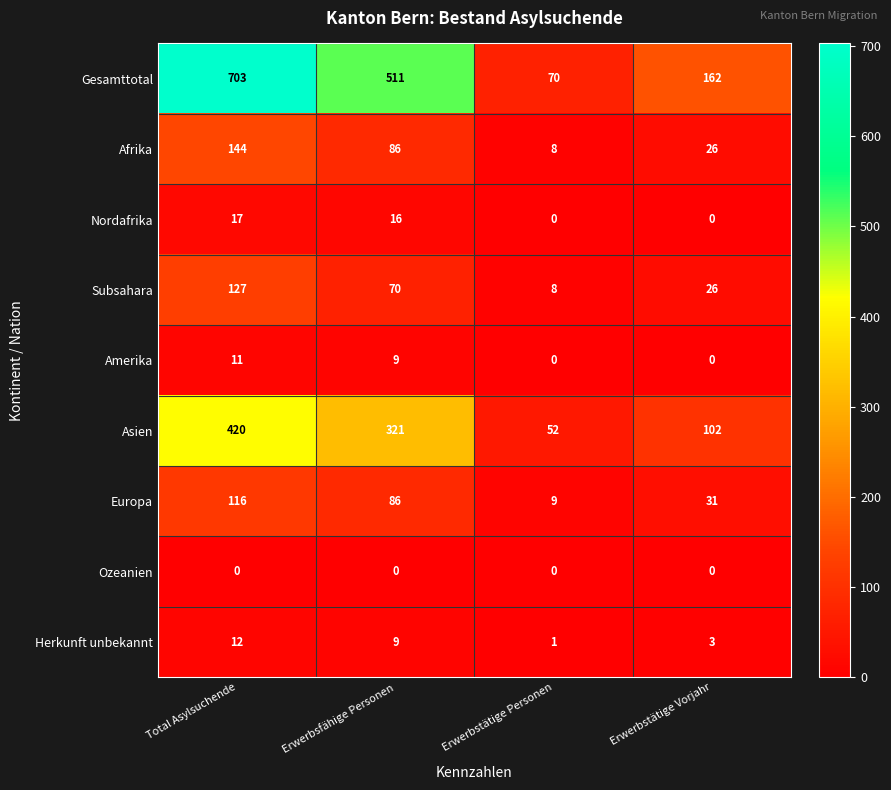

What is the sum of all Subsahara values?

231